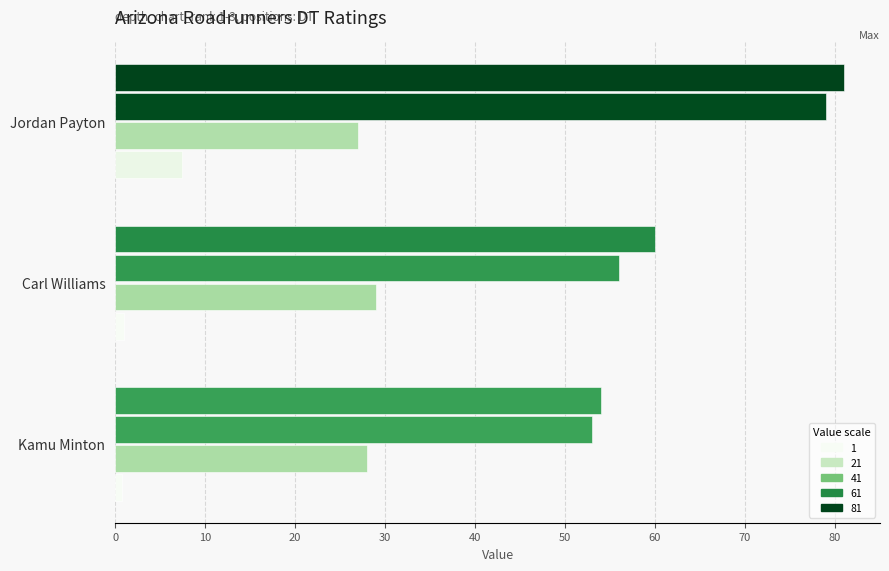

How many series are shown in this chart?

4